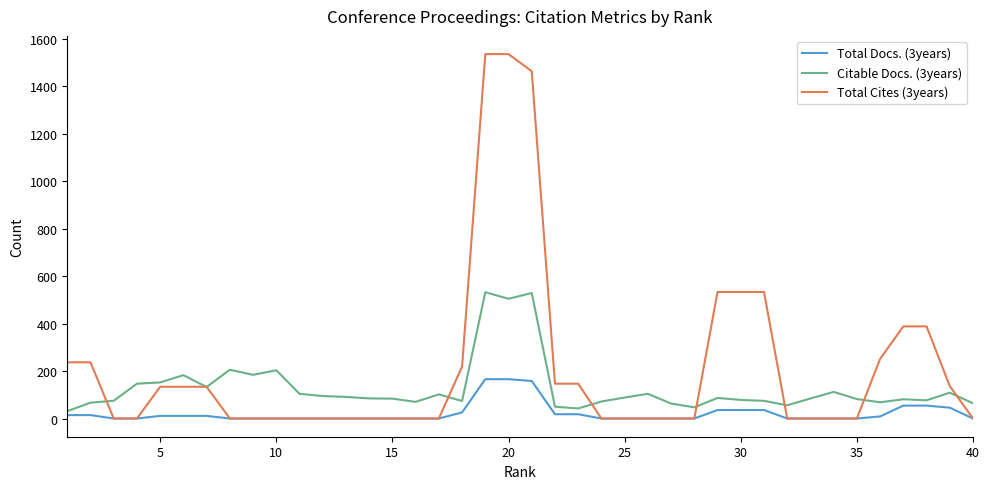

Which series has the largest total across all categories?

Total Cites (3years)